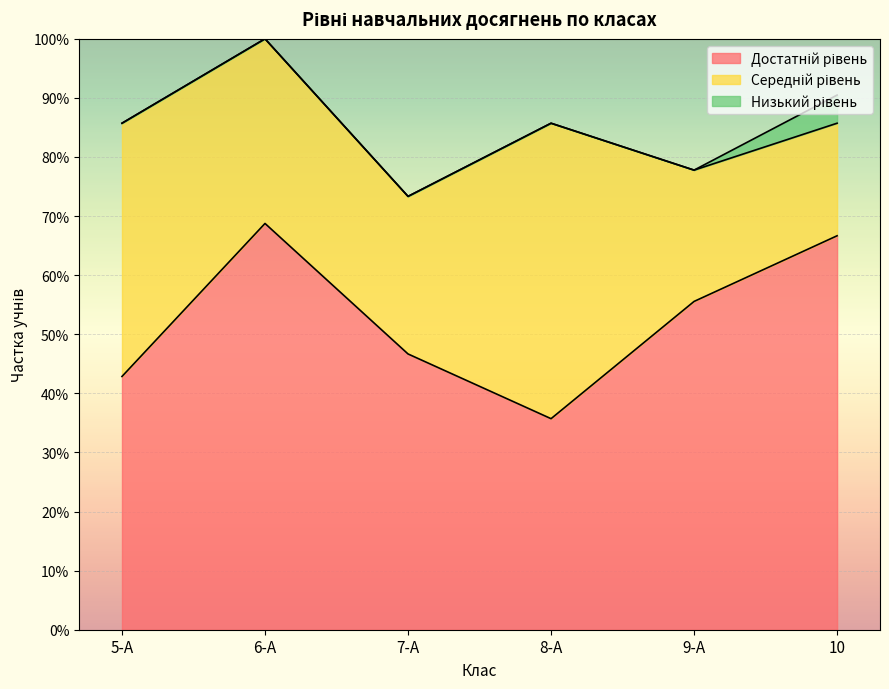

The value of Достатній рівень at 8-А is 0.4. True or false?

True